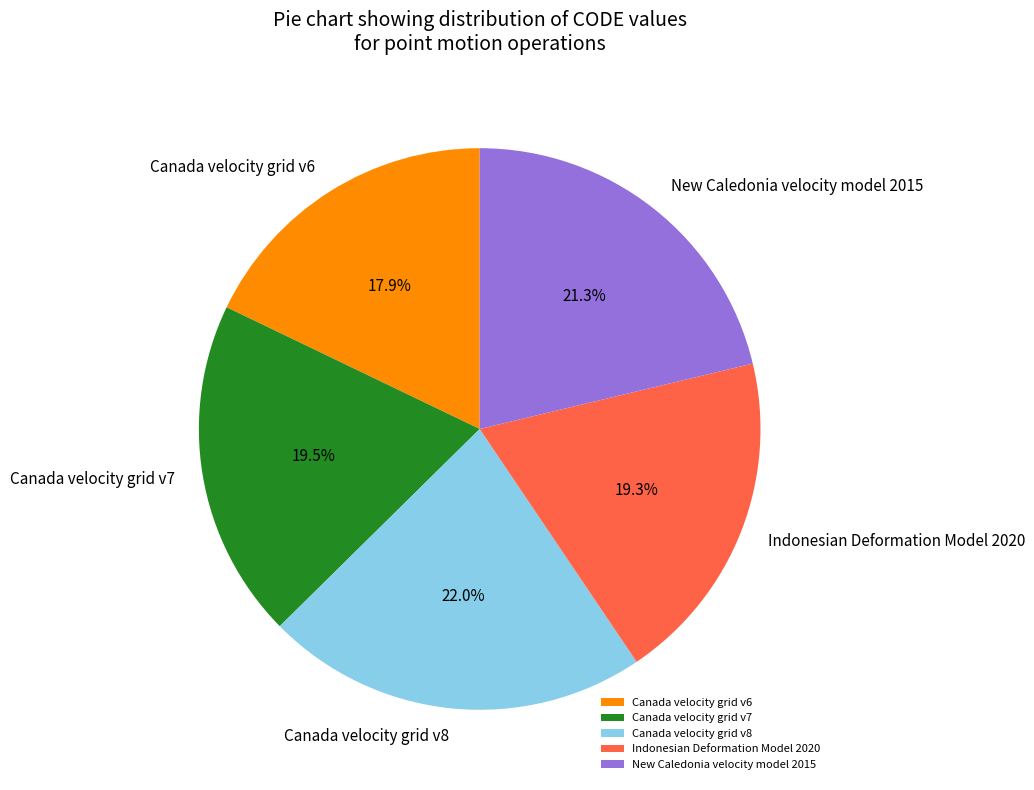

Approximately how many times larger is the value at Canada velocity grid v8 compared to New Caledonia velocity model 2015?

1.0